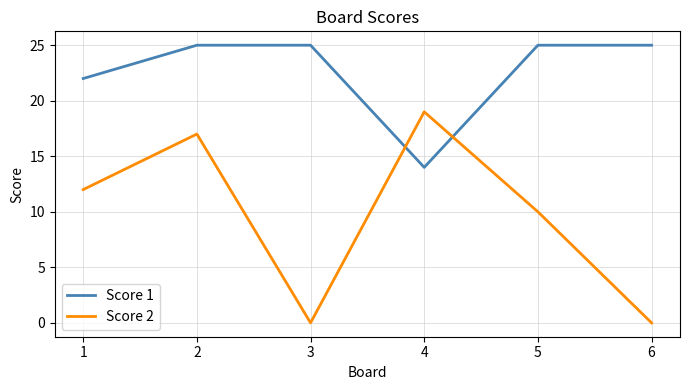

How many distinct data groups are displayed?

2